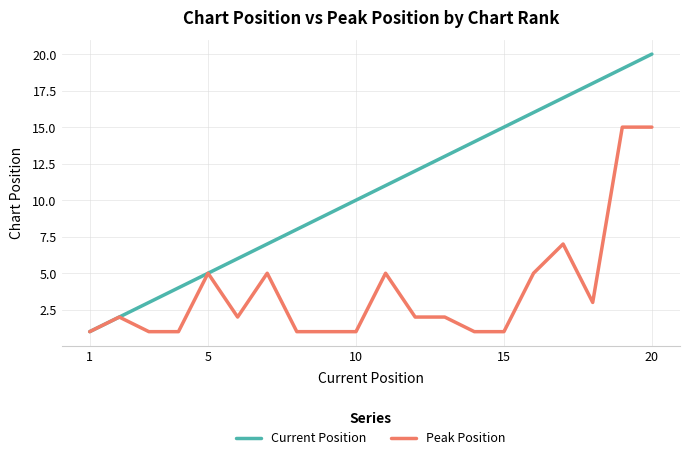

What is the maximum value for Peak Position?

15